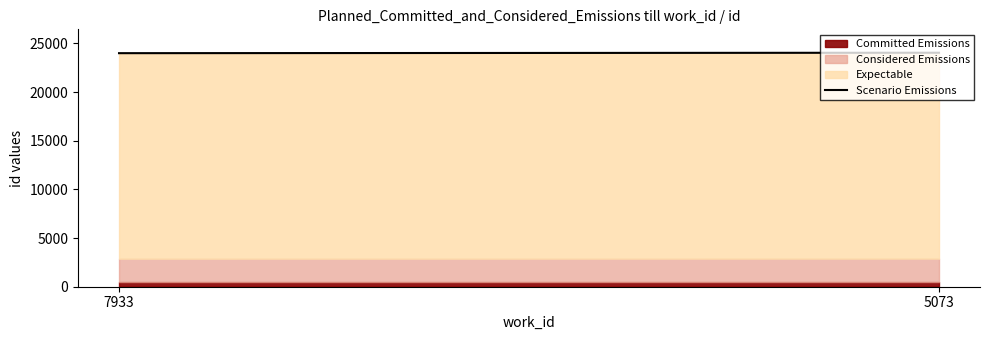

What value does the data have at 7933?

23989.8